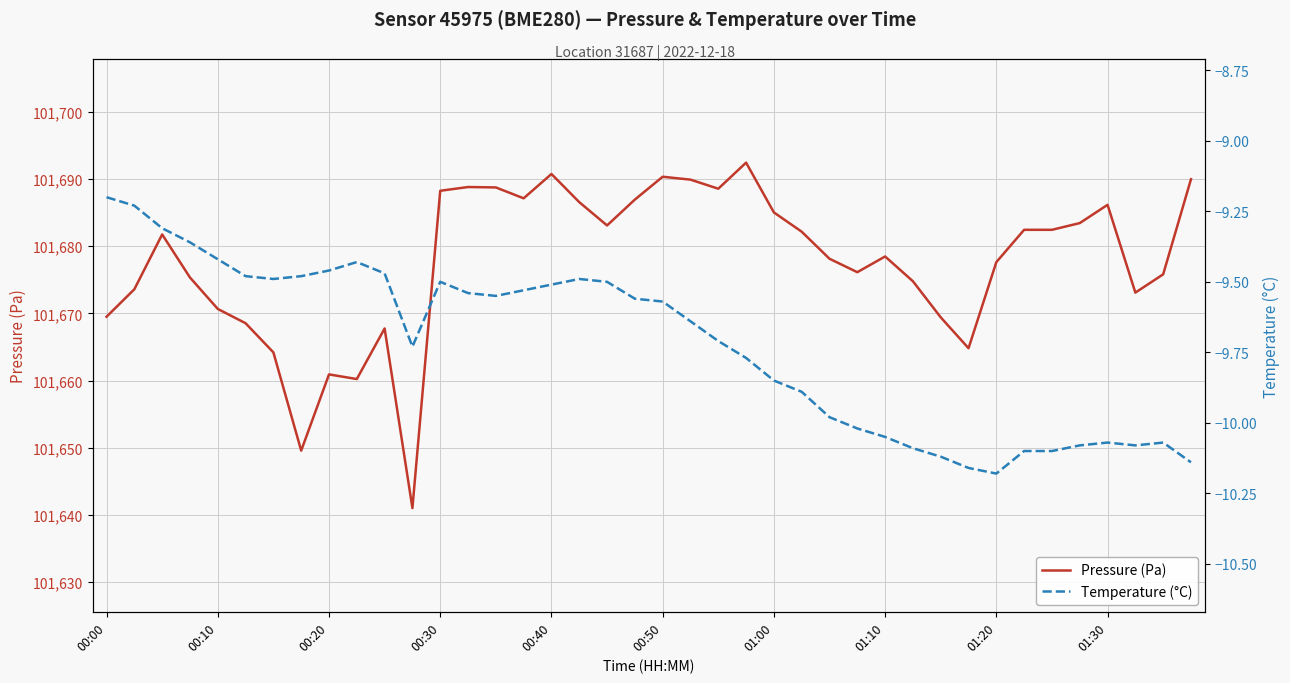

Is it true that Pressure (Pa) equals 101682.4 at 34?

True